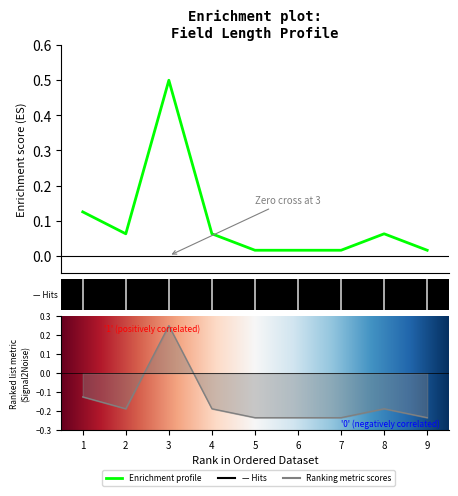

Rank the categories by value from lowest to highest.

5, 6, 7, 9, 2, 4, 8, 1, 3